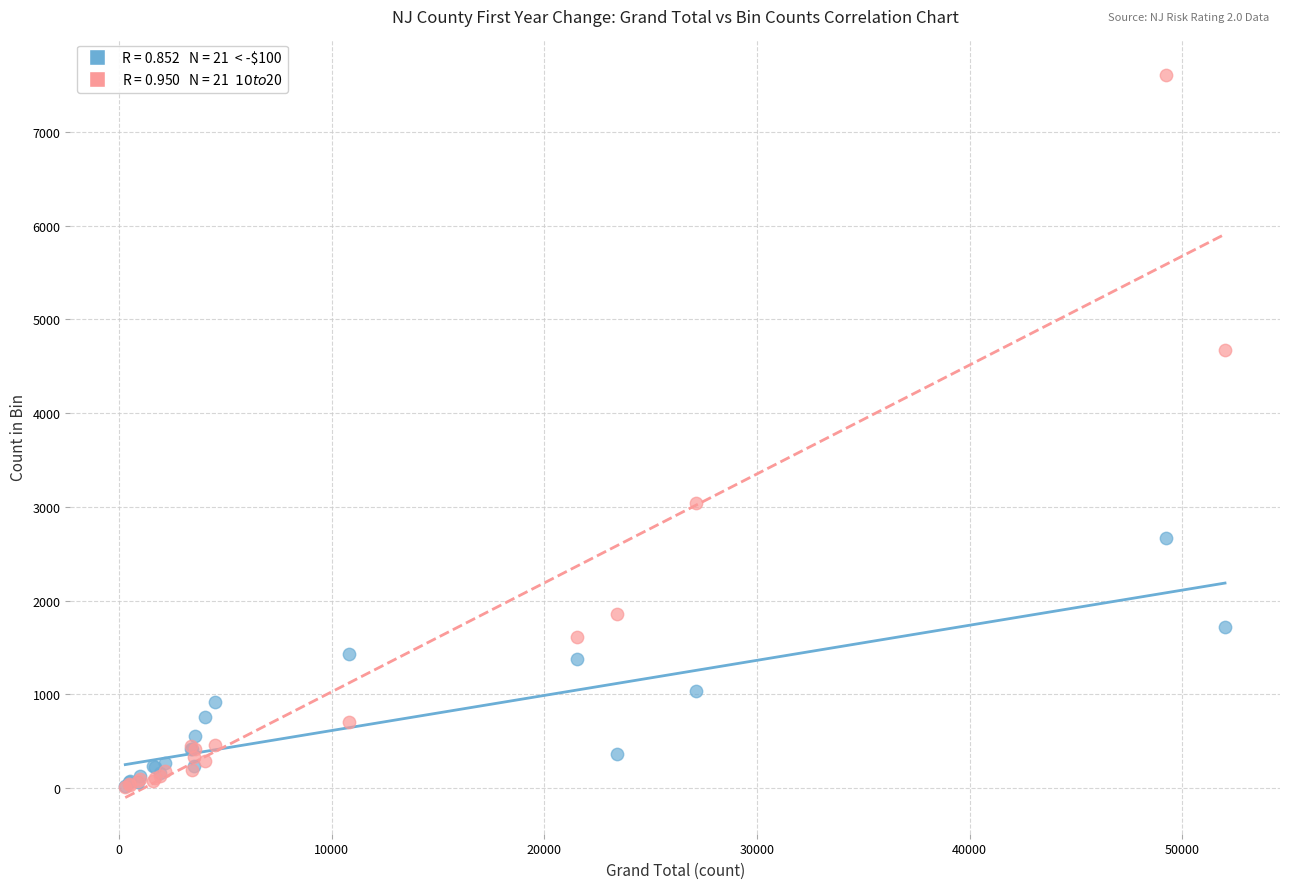

Across all series, what Y value is closest to 3810?

3042